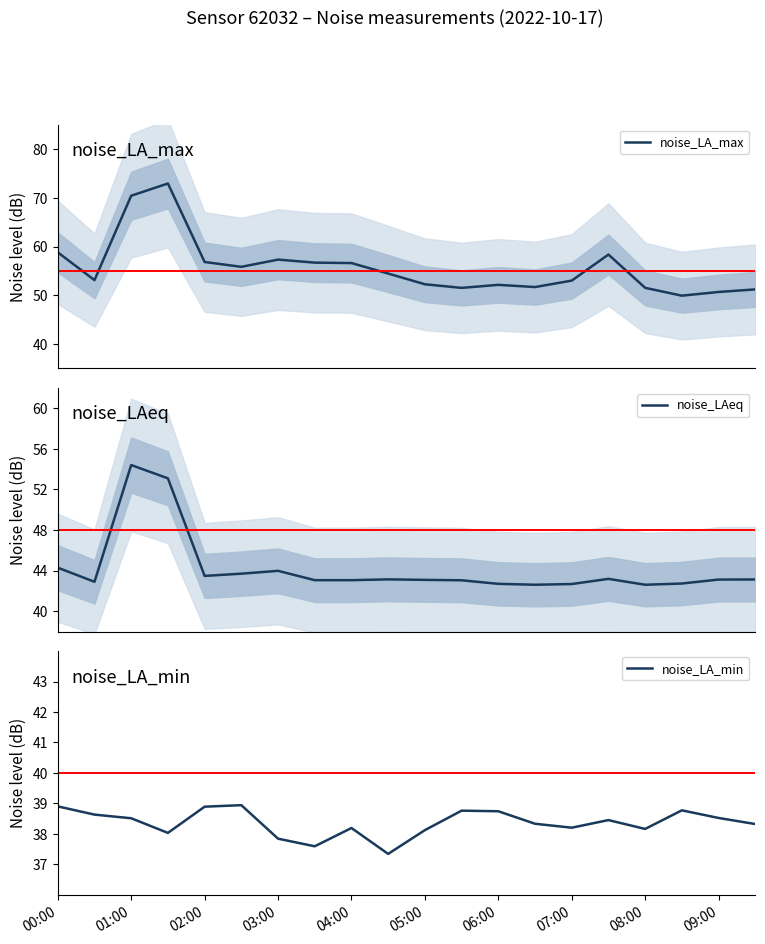

How many categories are shown in the chart?

20